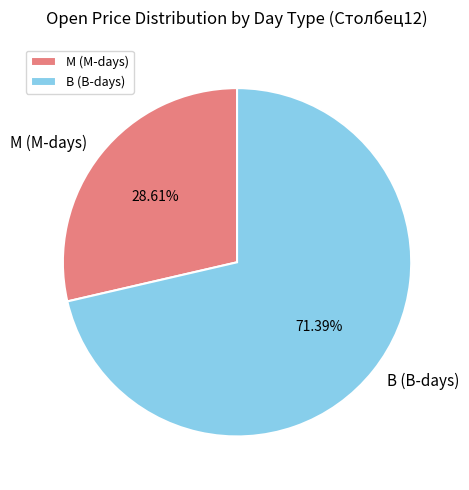

What is the ratio of the value at В (В-days) to the value at М (М-days)?

2.5